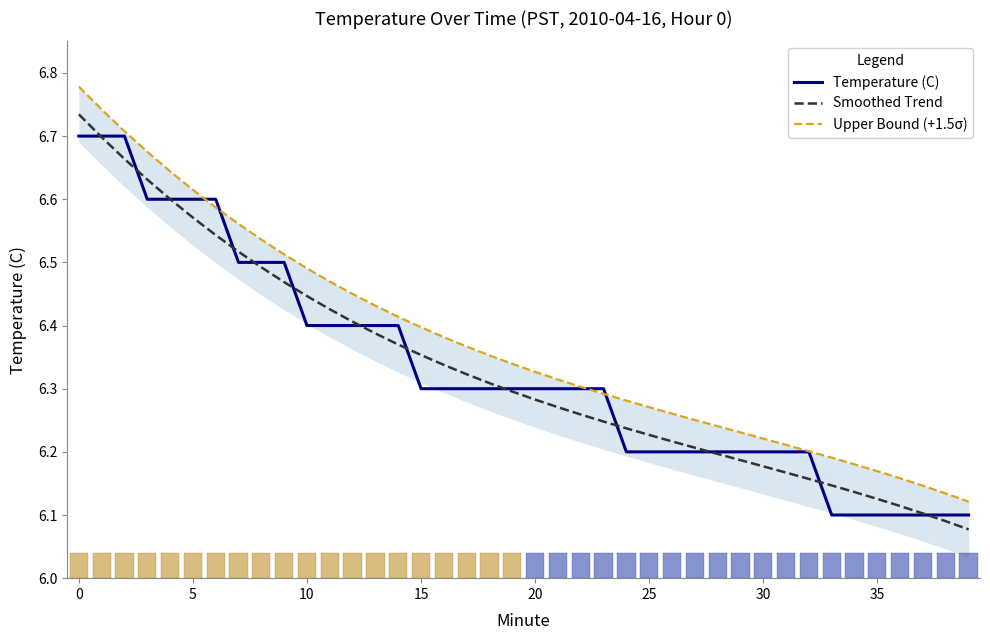

How many distinct data groups are displayed?

3